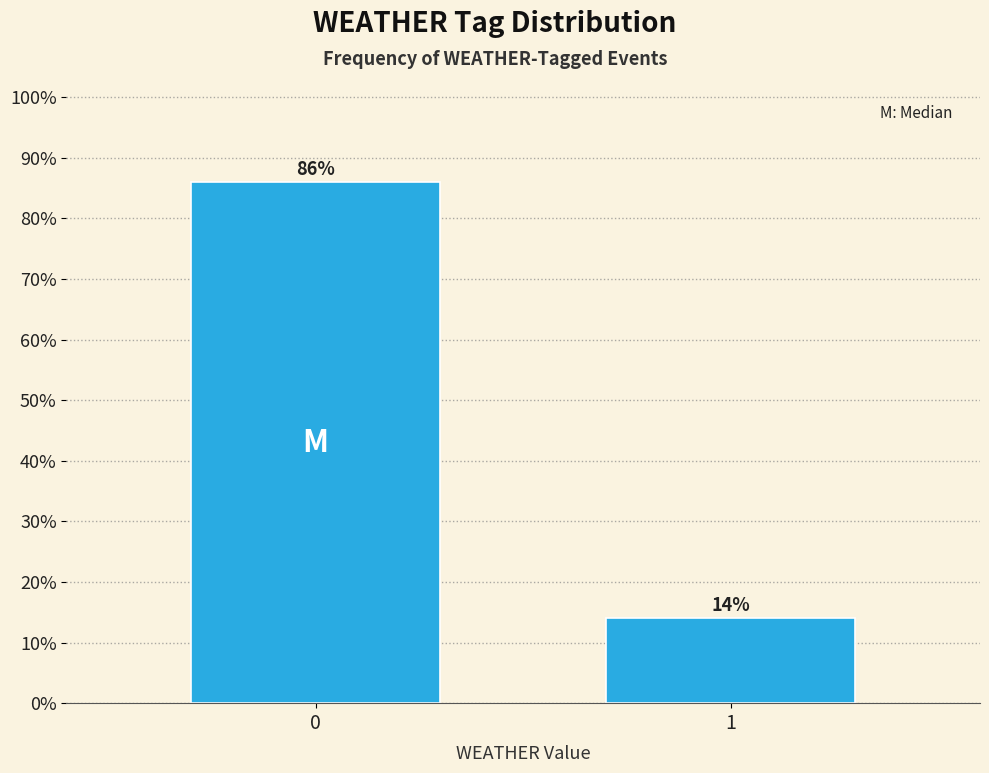

Reading left to right, list all the values displayed in this chart.

86.0	14.0